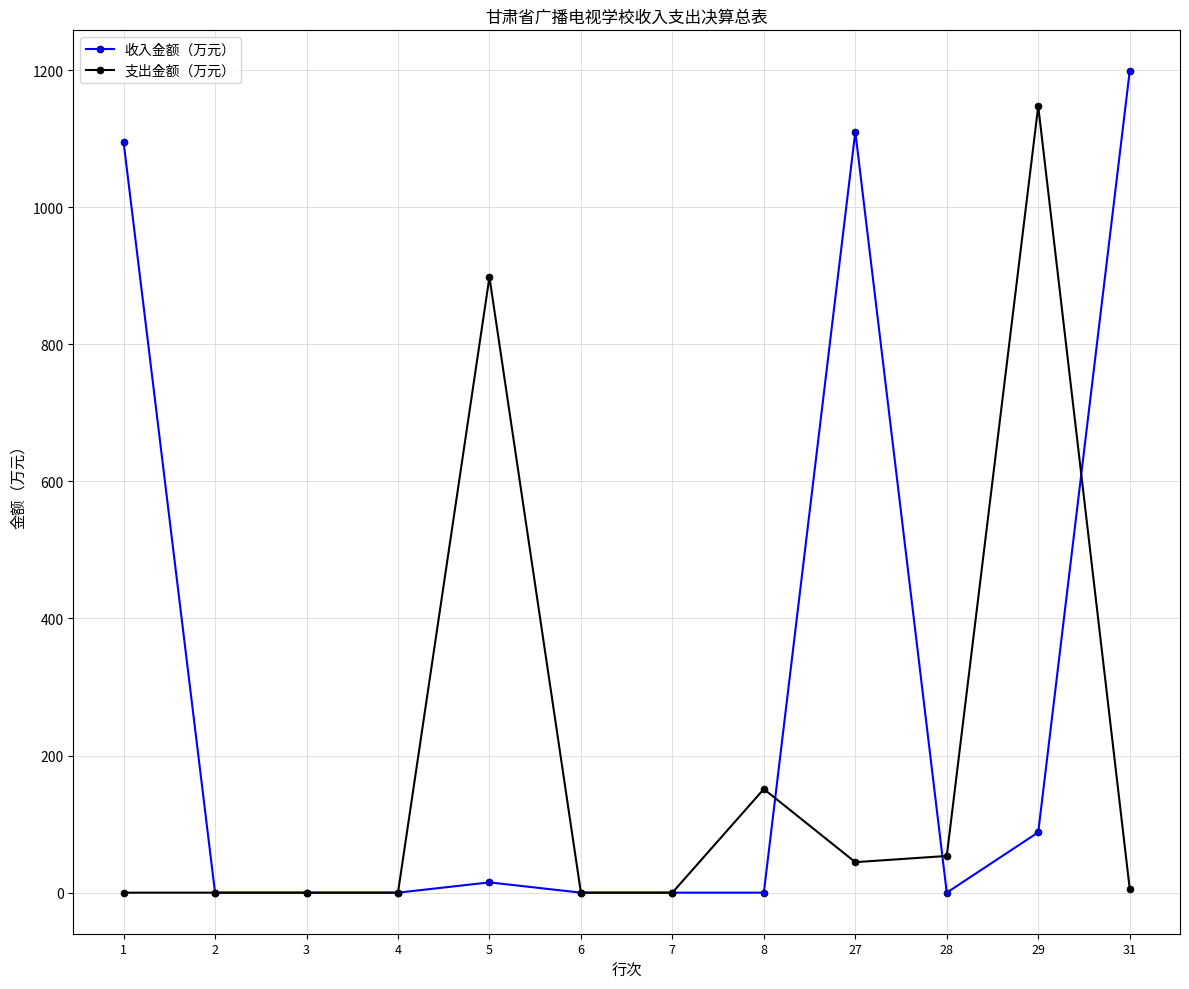

Which category has the highest value in the 支出金额（万元） series?

29